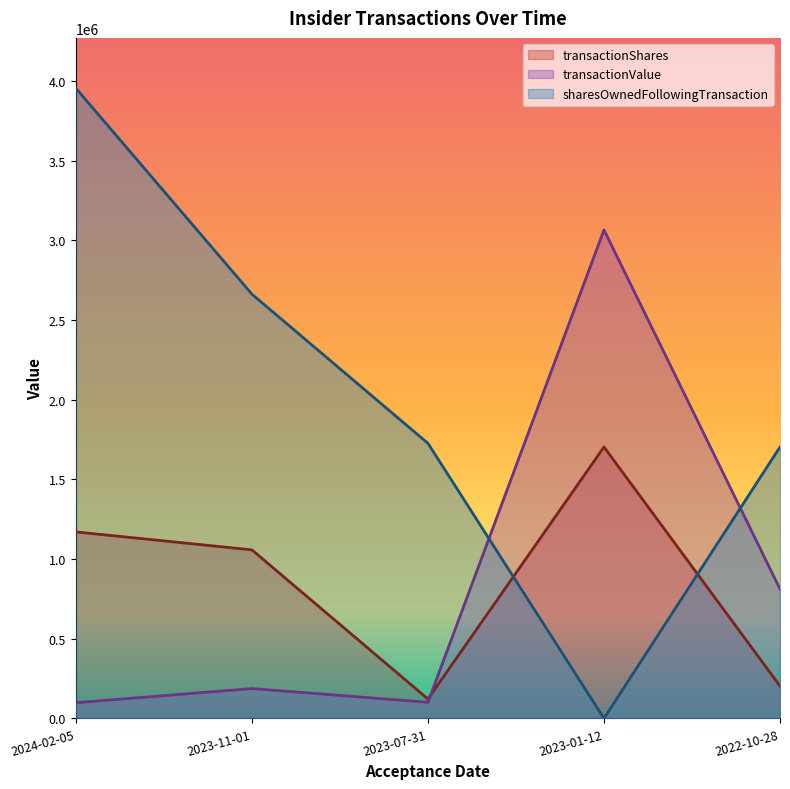

The value of transactionValue at 2023-11-01 is 187181. True or false?

True